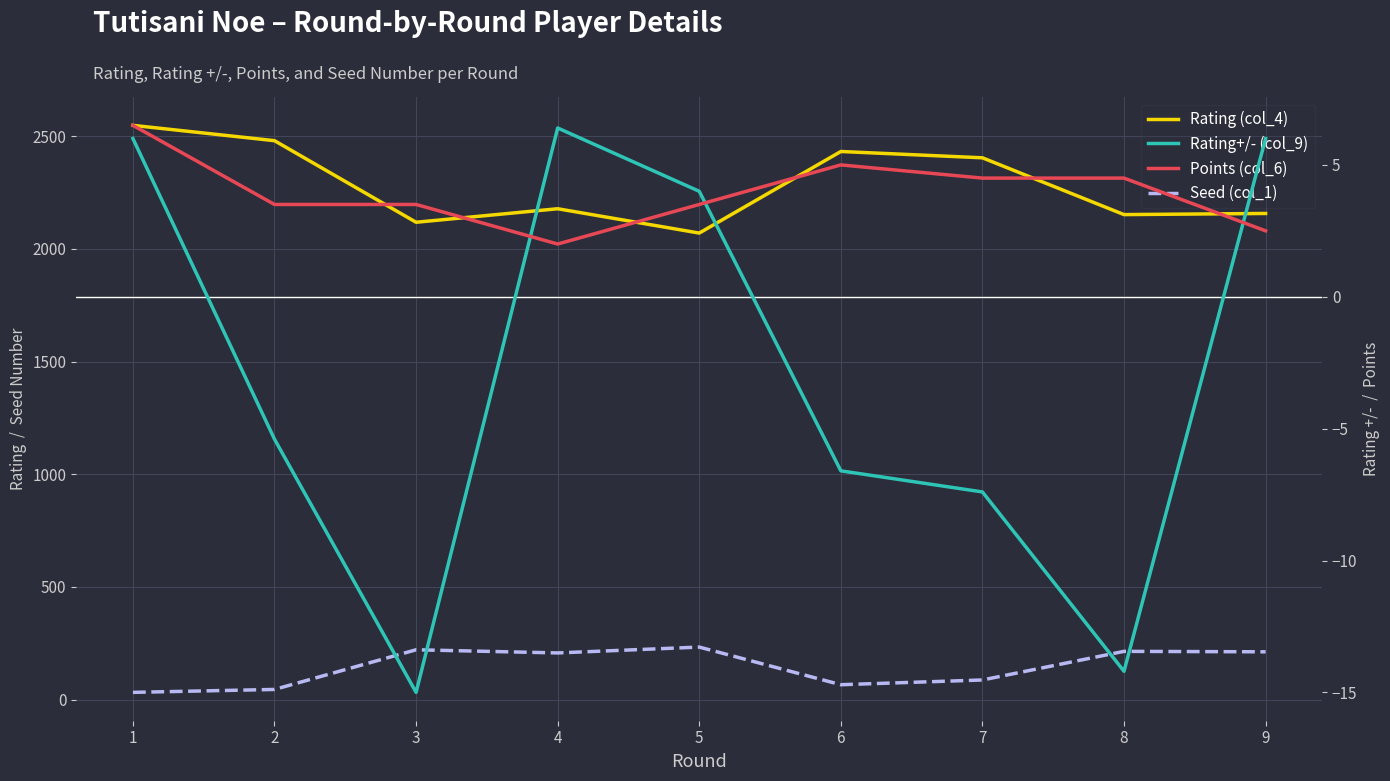

In Points (col_6), how many points are higher than both neighbors (excluding endpoints)?

1